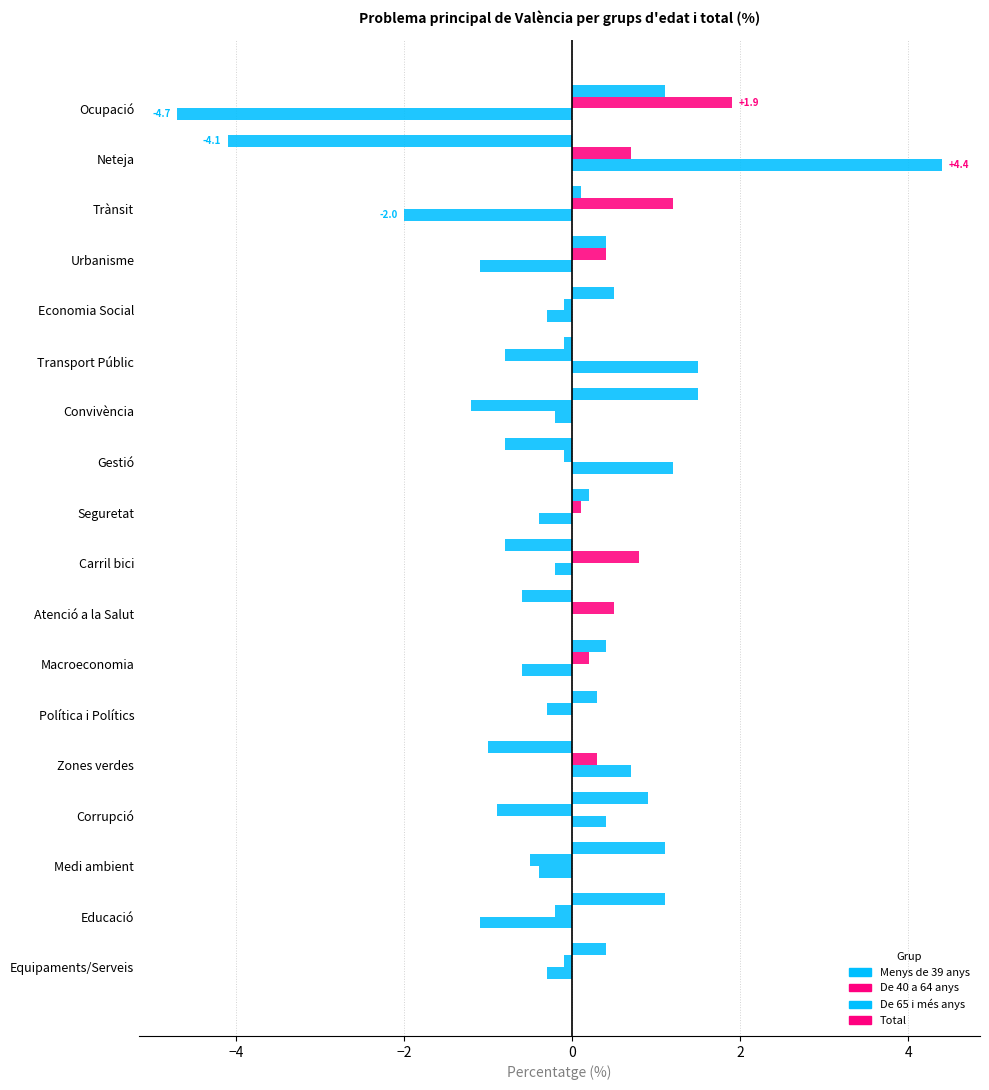

Count the number of categories in the chart.

18